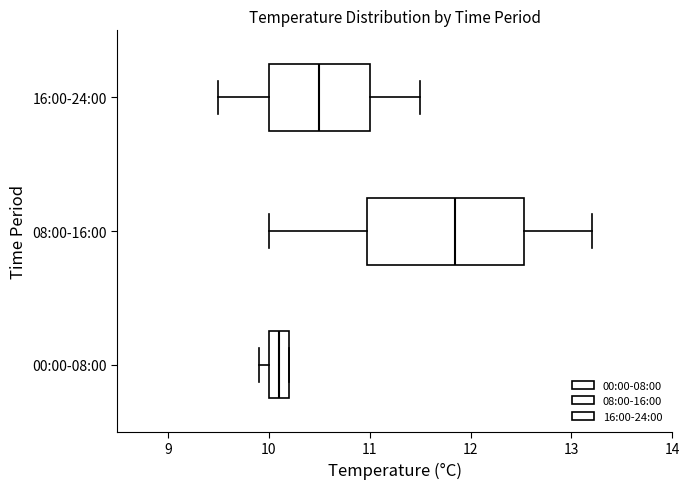

Where does the median line of the box for 00:00-08:00 sit on the x-axis? The values are not printed on the chart, so give them approximately, as read against the axis.

10.1